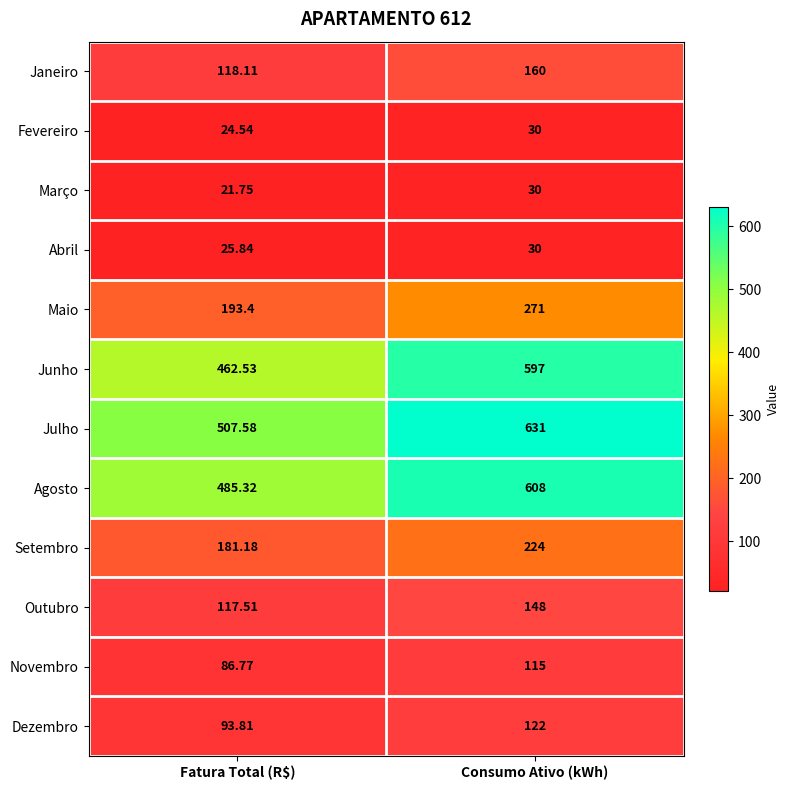

Which series has the widest spread of values?

Junho